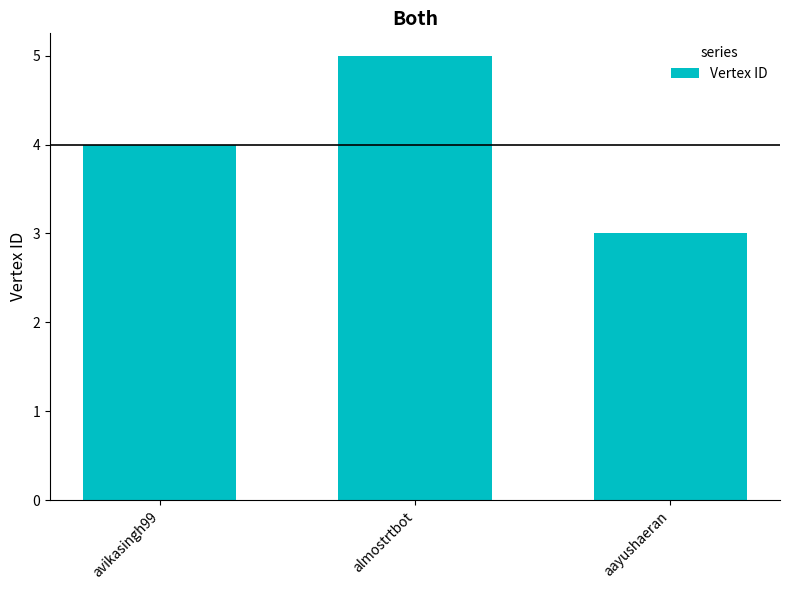

Reading right to left, extract all data points from this chart.

3	5	4